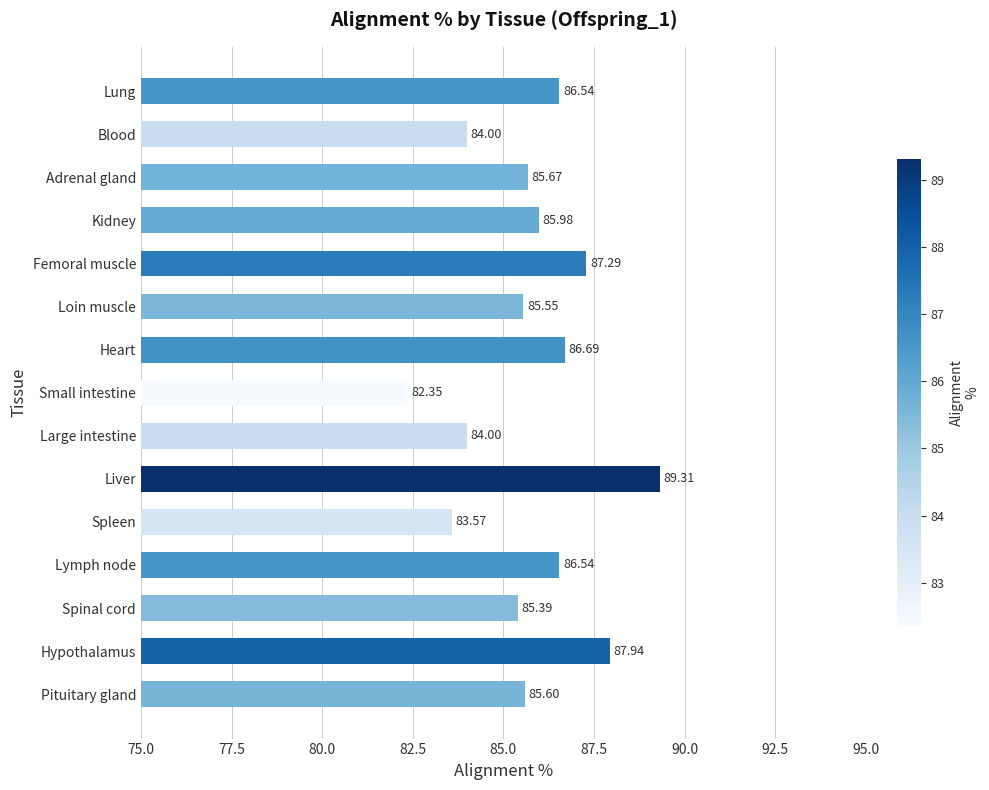

Between Pituitary gland and Liver, which is larger?

Liver